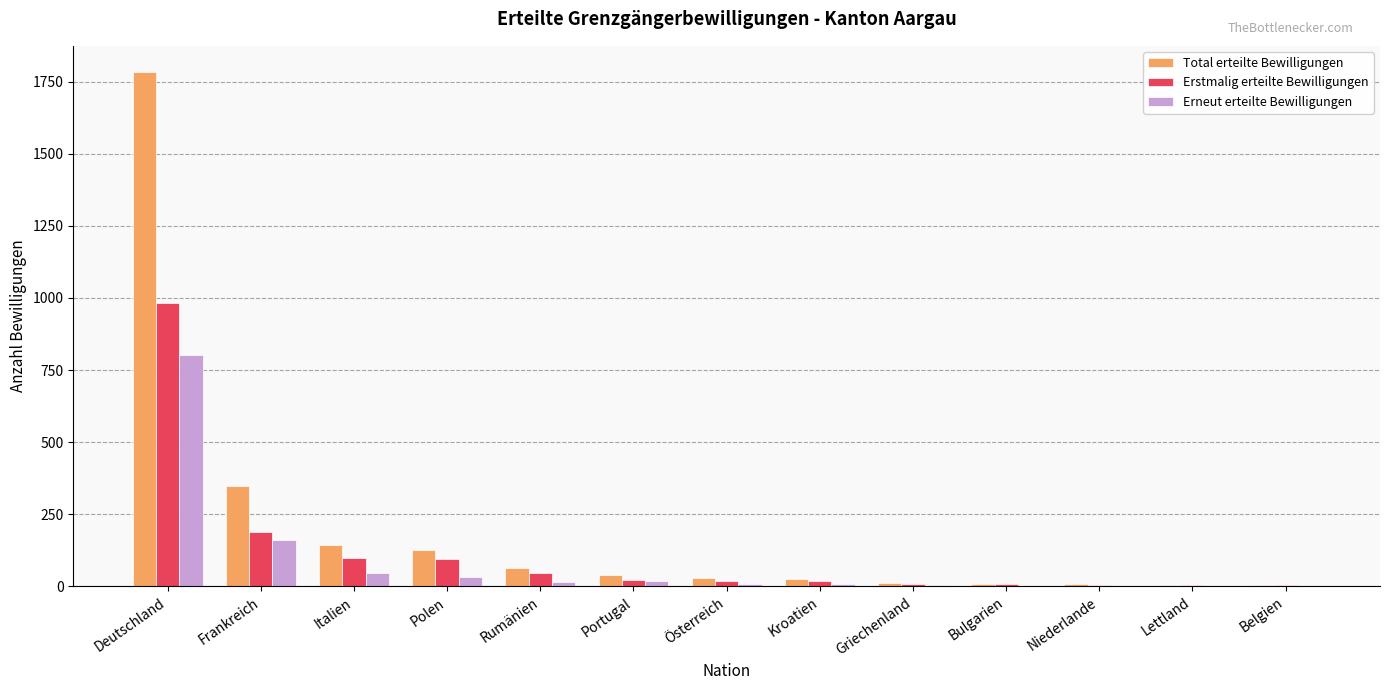

What is the spread (max minus min) of values at Kroatien?

19